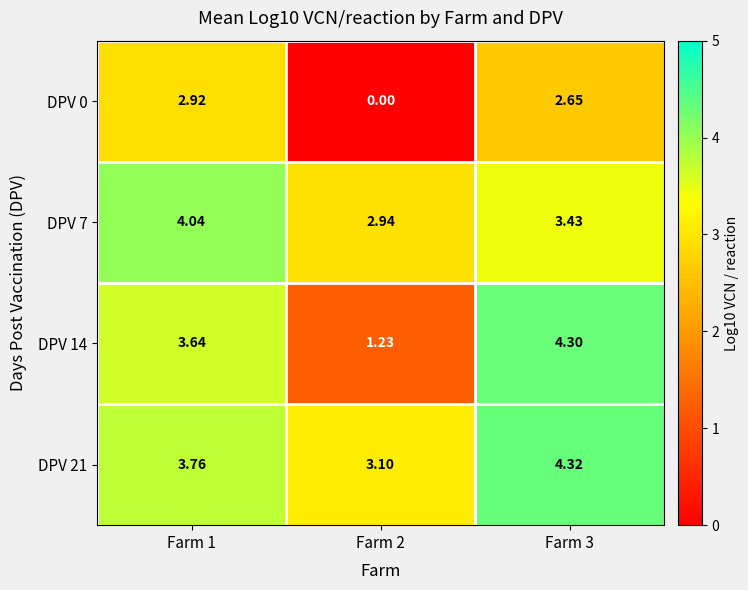

Is the value of DPV 7 at Farm 1 greater than the value of DPV 0 at Farm 1?

Yes